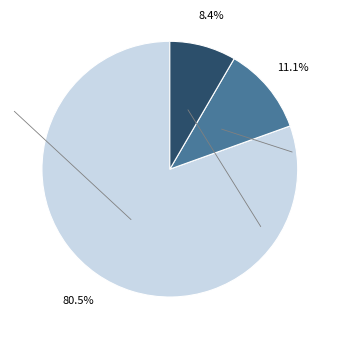

Is there any slice that represents more than half of the pie?

Yes